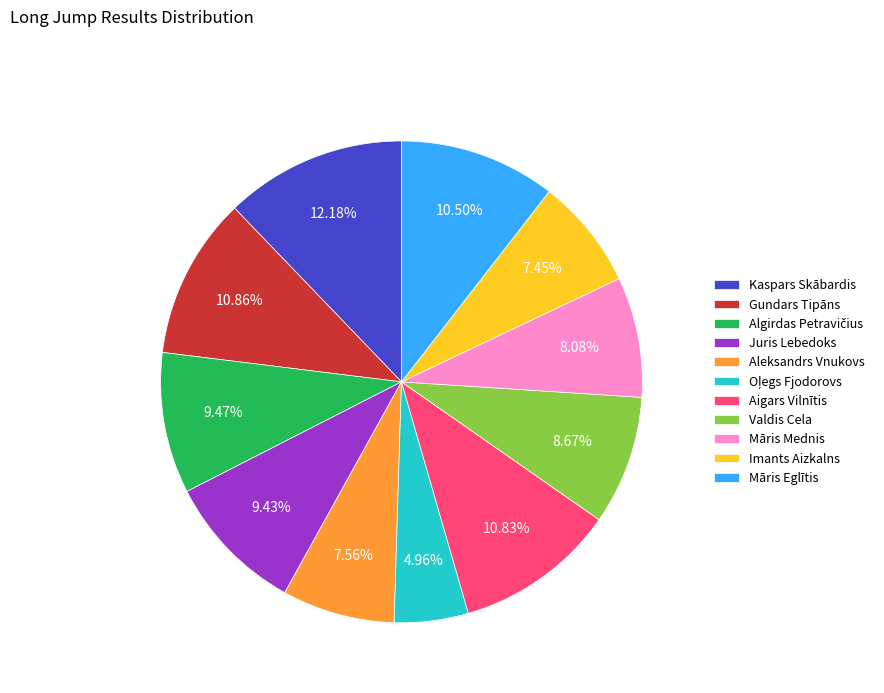

Which slice is the largest?

Kaspars Skābardis